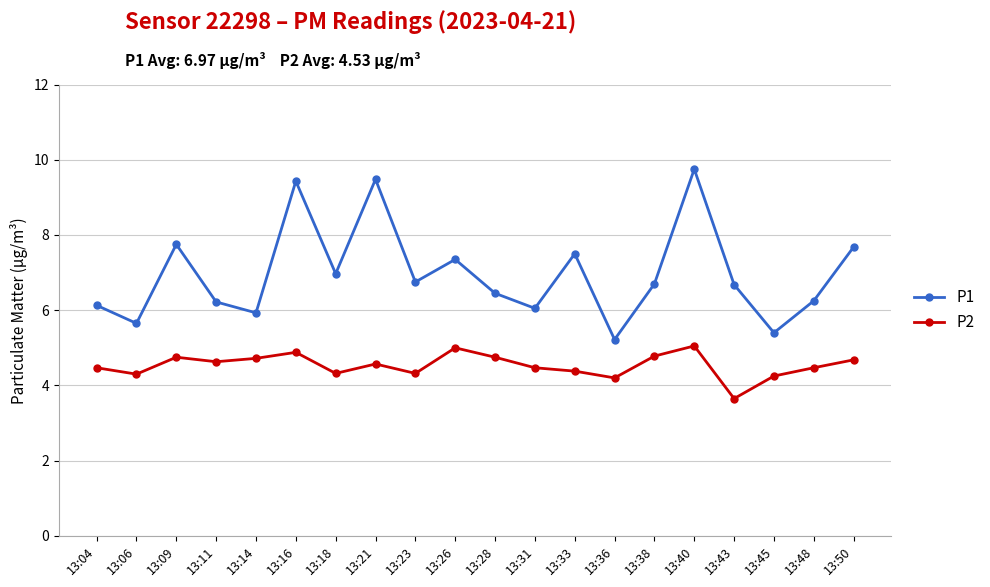

Count the number of data series in this chart.

2